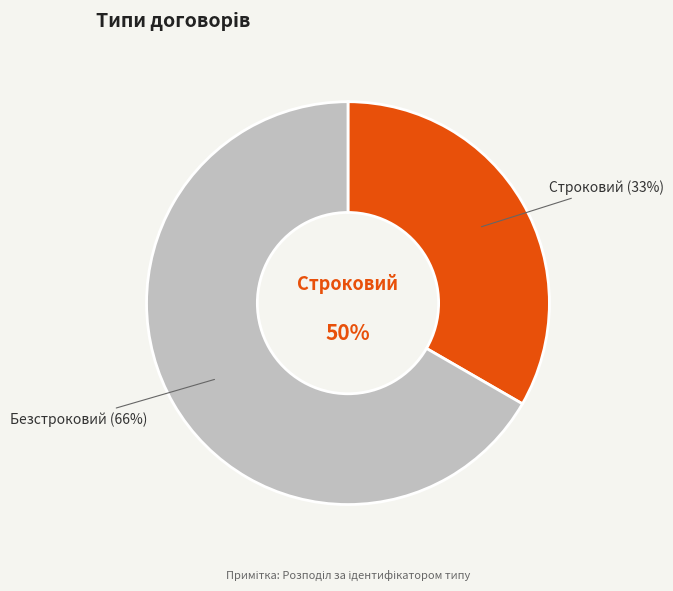

Is there a majority slice in this chart?

Yes